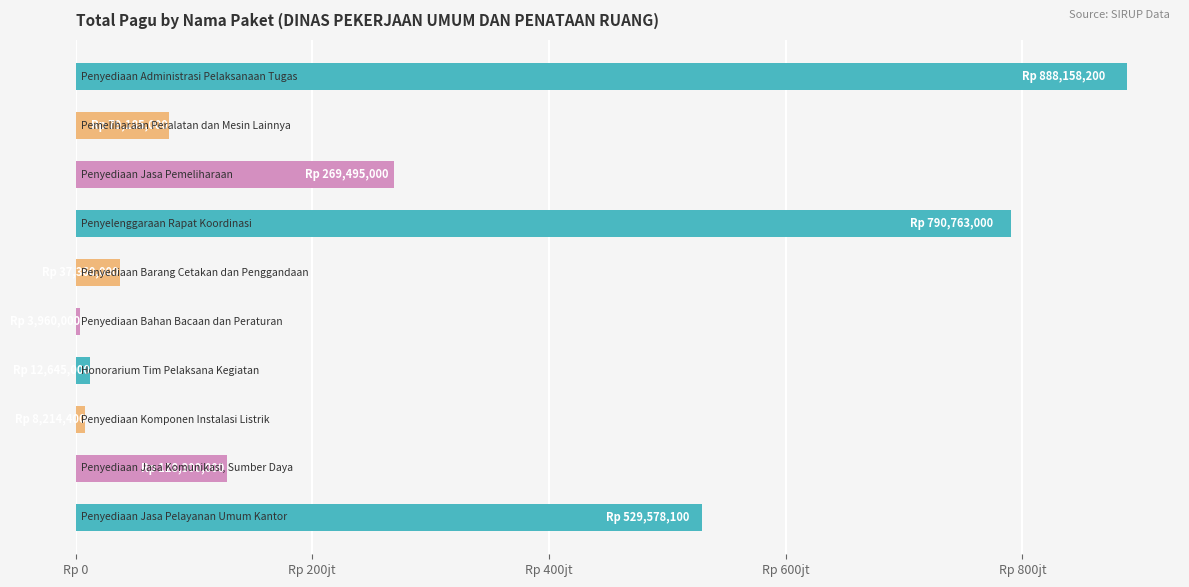

What is the average value?

274765870